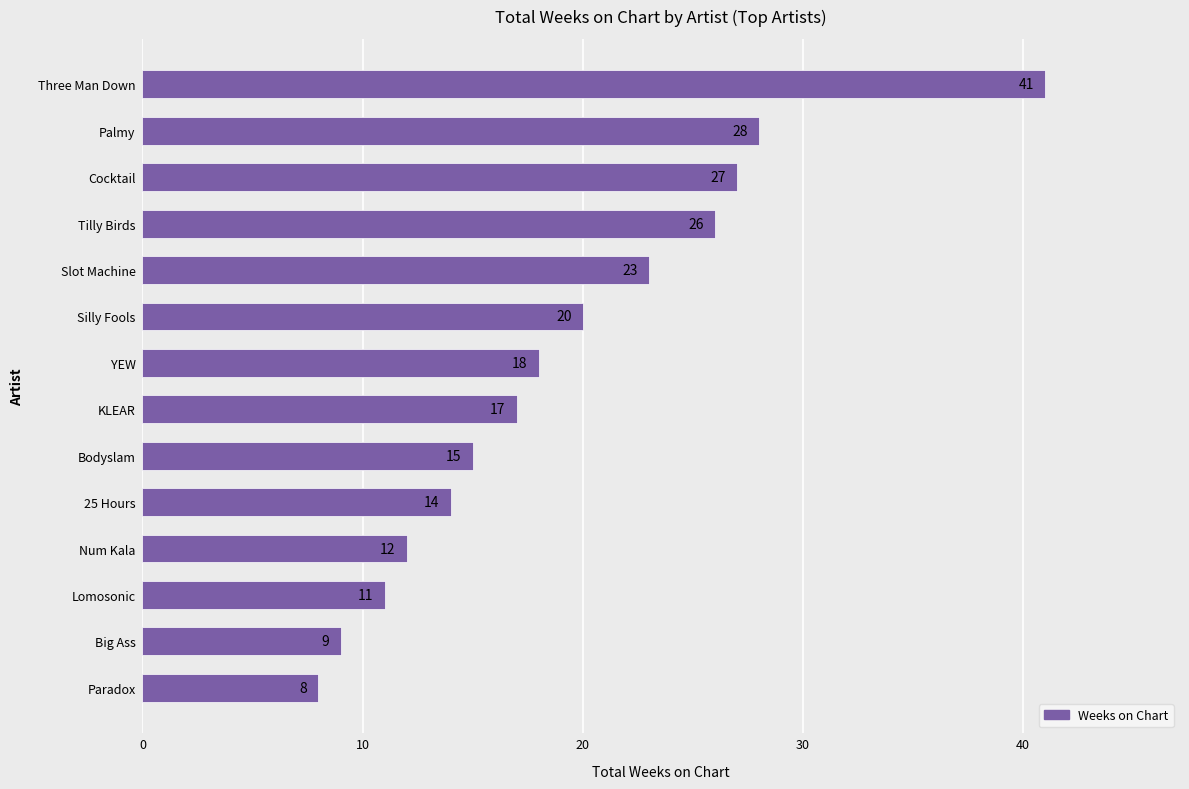

At which label is the value closest to 24?

Slot Machine